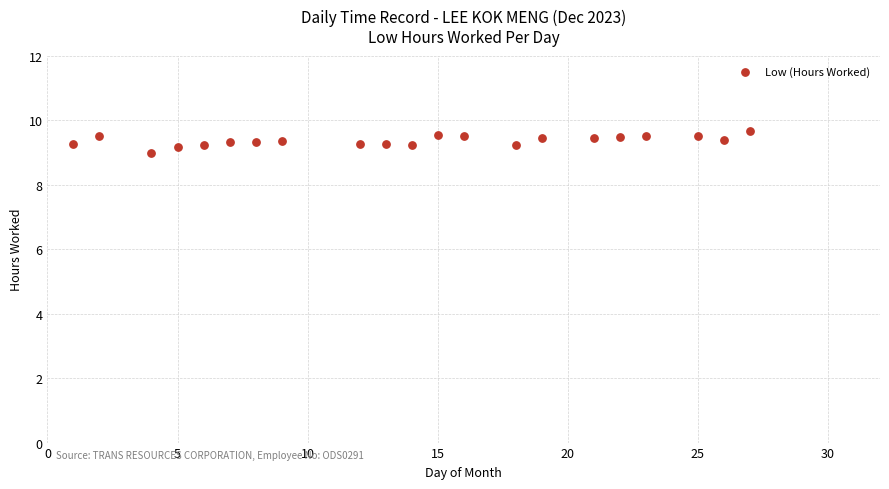

What is the range of X values (max minus min)?

26.0